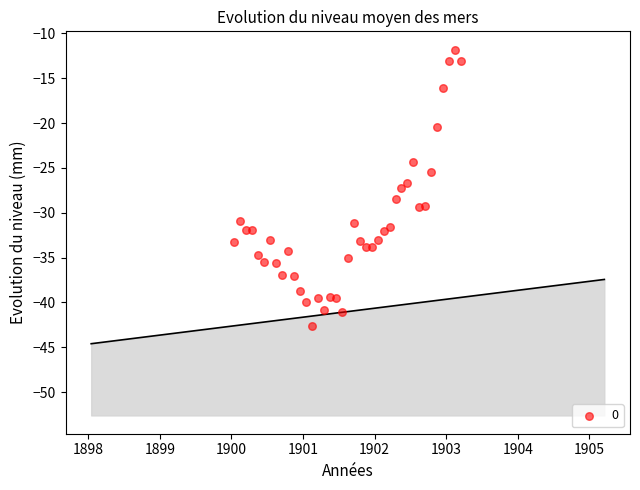

What is the range of Y values (max minus min)?

30.8